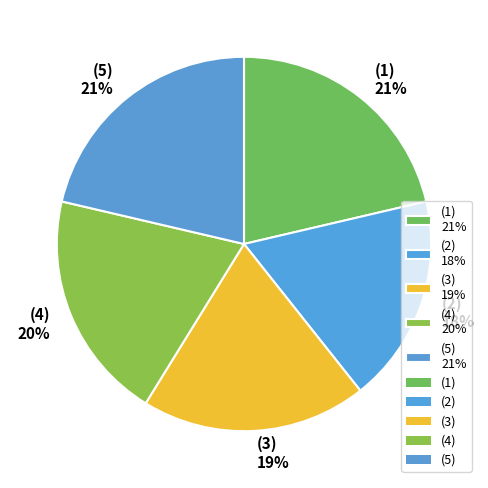

To the nearest percent, what percentage of the pie is (5)?

21%